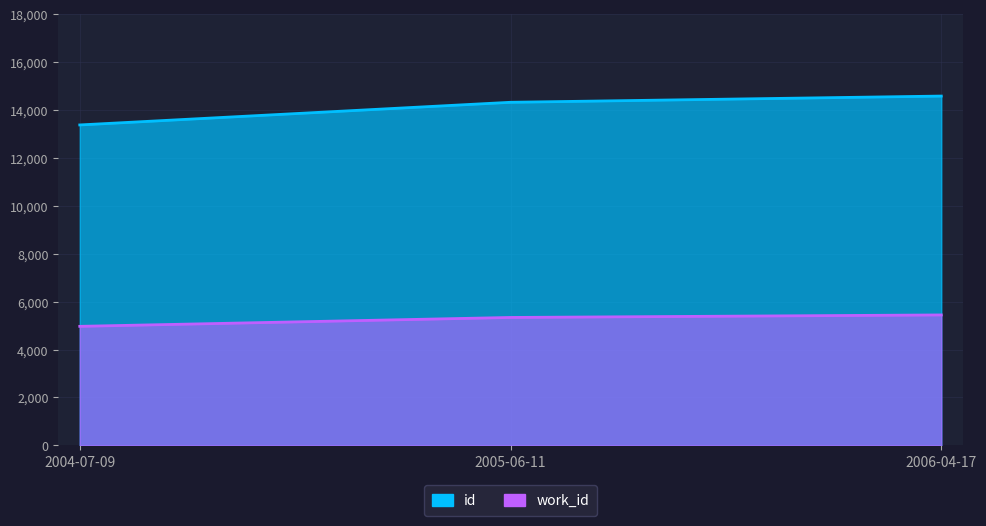

What is the sum of the id values at 2005-06-11 and 2006-04-17?

28916